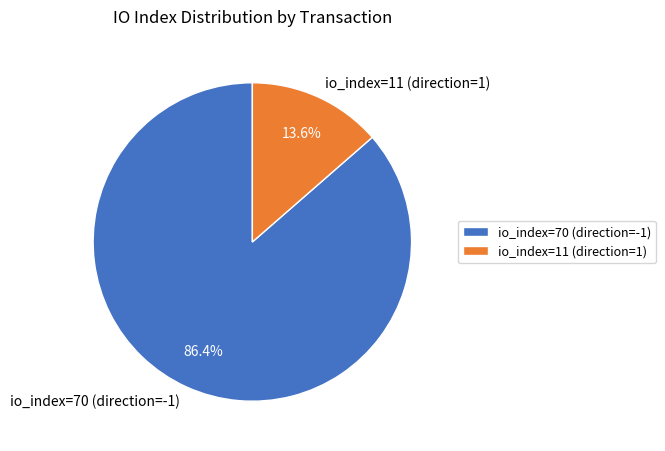

Which category has the biggest portion of the pie?

io_index=70 (direction=-1)